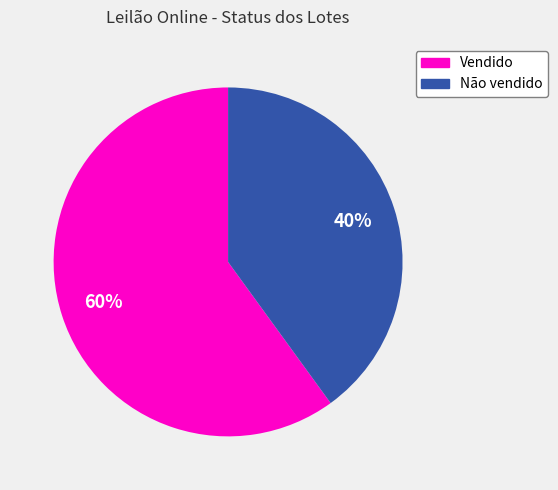

Rank the categories by value from highest to lowest.

Vendido, Não vendido